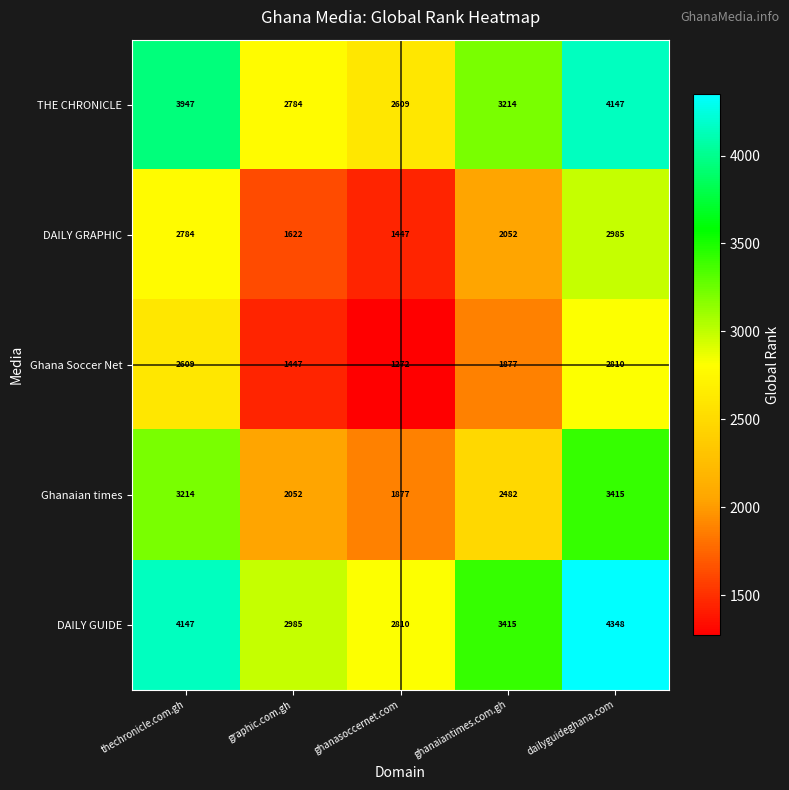

What is the lowest value of the DAILY GRAPHIC series?

1447